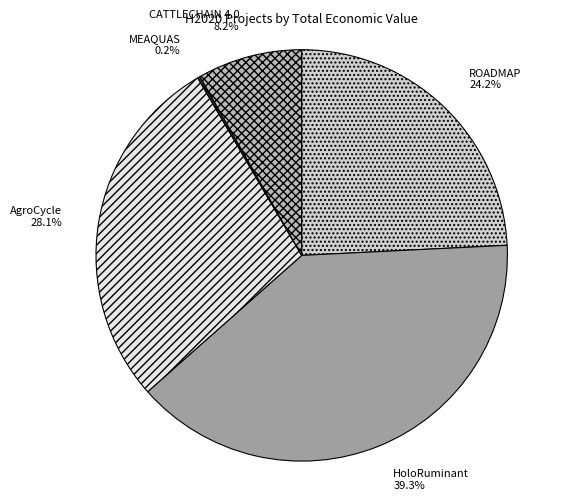

To the nearest percent, what percentage of the pie is HoloRuminant?

39%